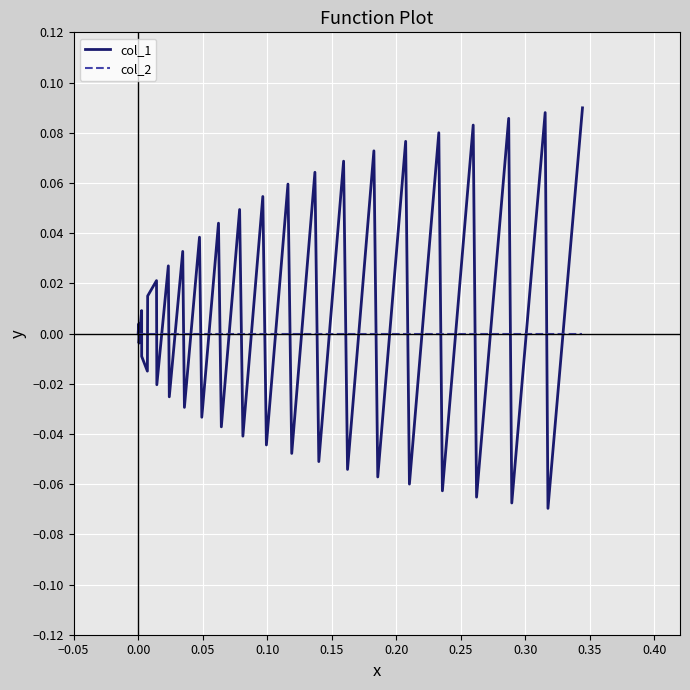

Which series has the widest spread of values?

col_1